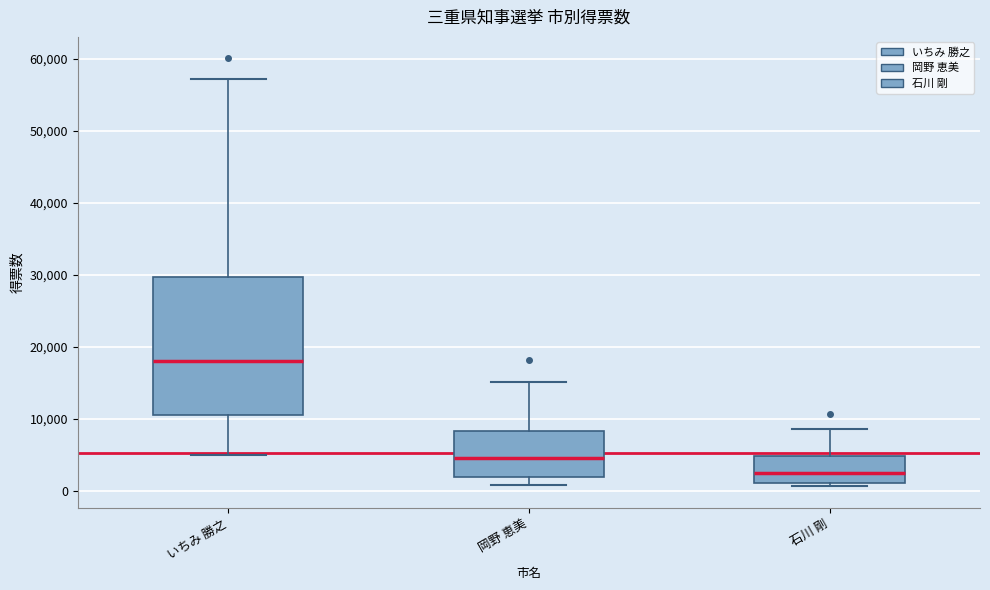

Comparing the boxes themselves (not the whiskers), which one is the tallest?

いちみ 勝之